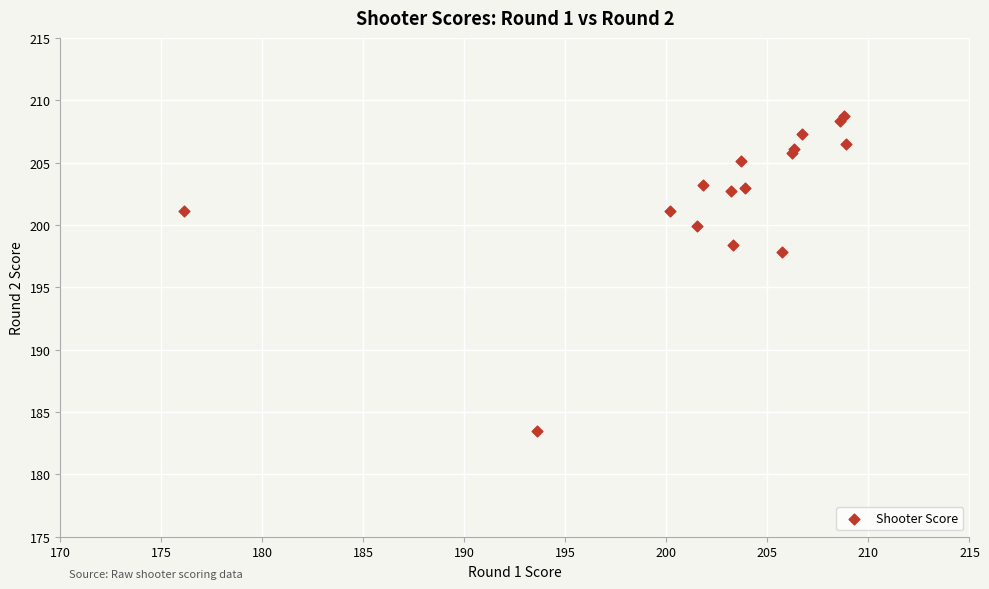

What Y value in the scatter plot is closest to 196?

197.8